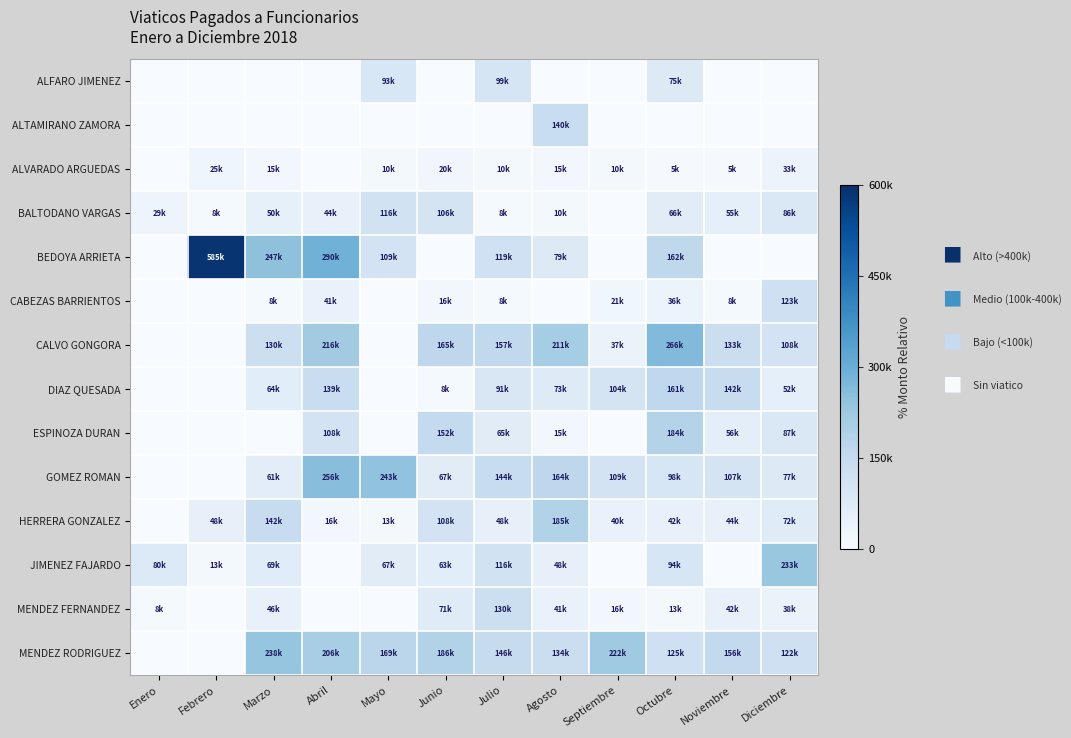

What is the spread (max minus min) of values at Mayo?

243400